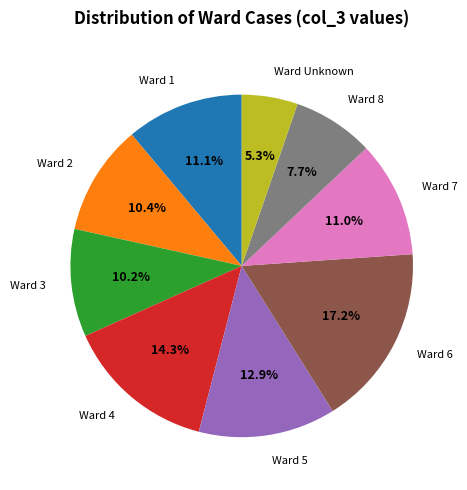

Is there any slice that represents more than half of the pie?

No